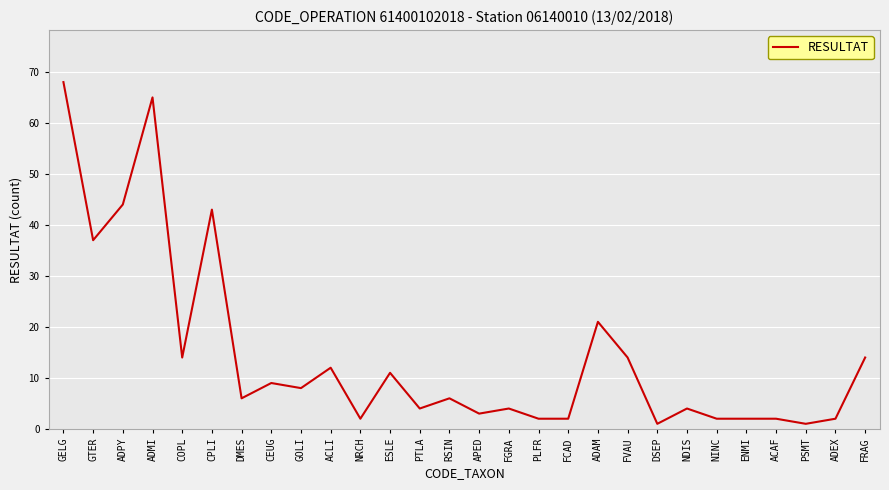

What is the maximum value shown in the chart?

68